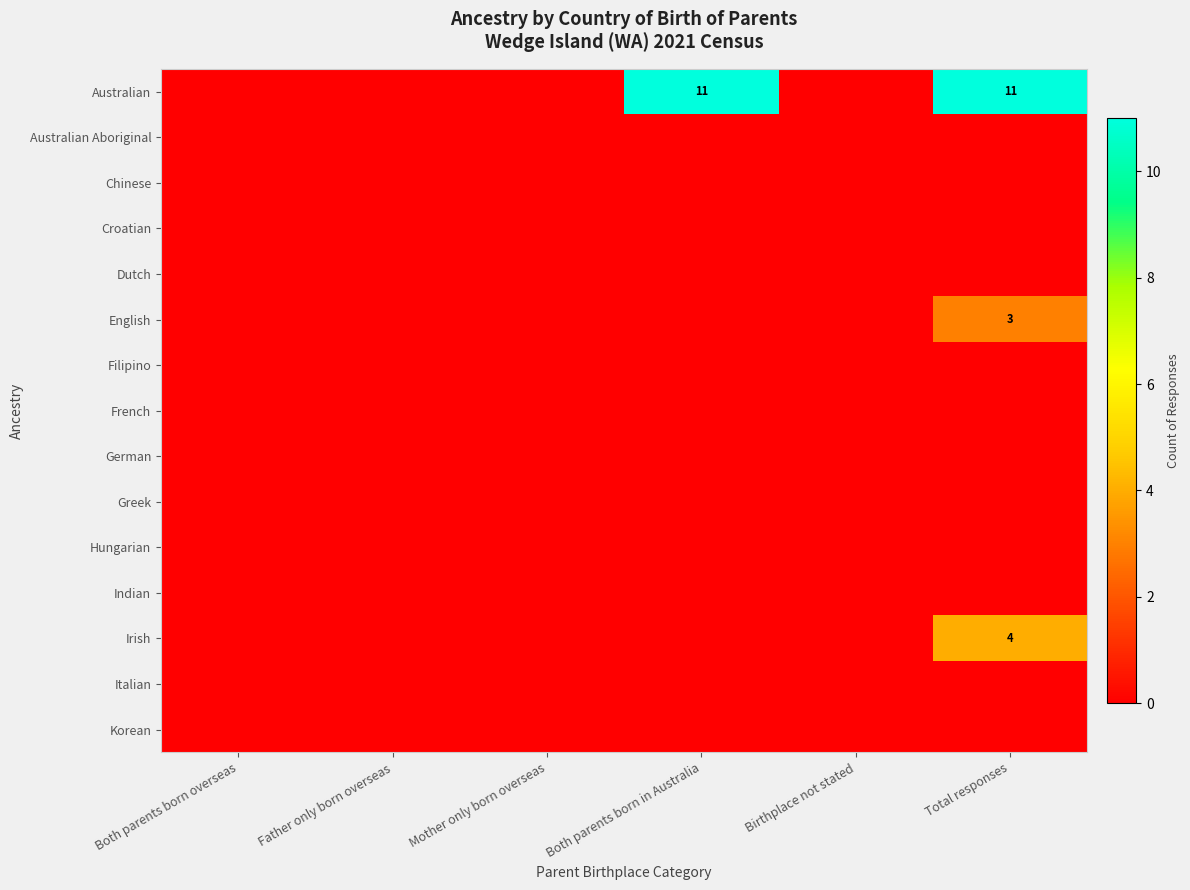

List the labels in order of Italian value, smallest first.

Both parents born overseas, Father only born overseas, Mother only born overseas, Both parents born in Australia, Birthplace not stated, Total responses